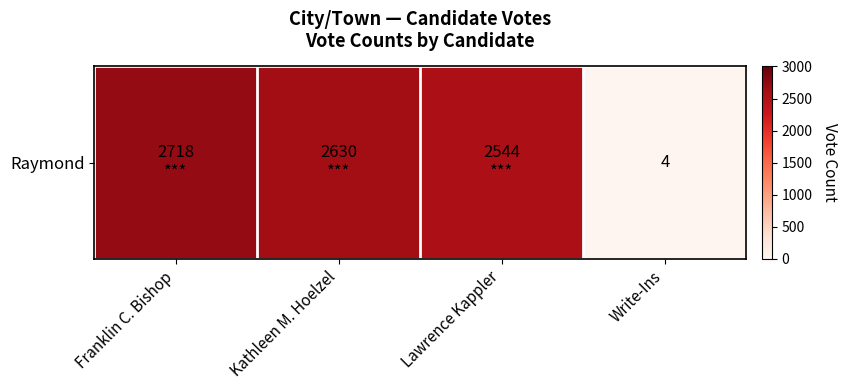

Is it true that the value at Lawrence Kappler is 3574?

False